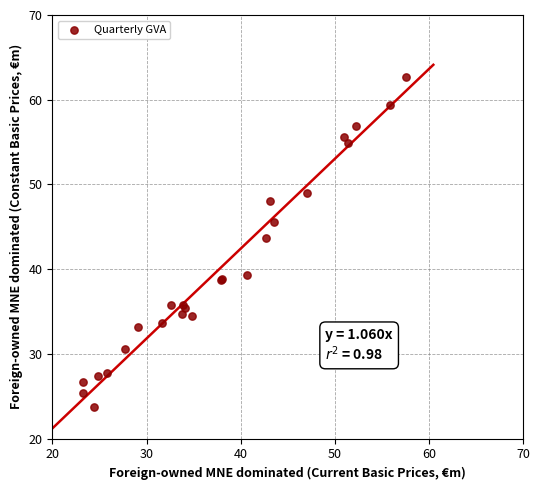

What Y value in the scatter plot is closest to 43?

43.7